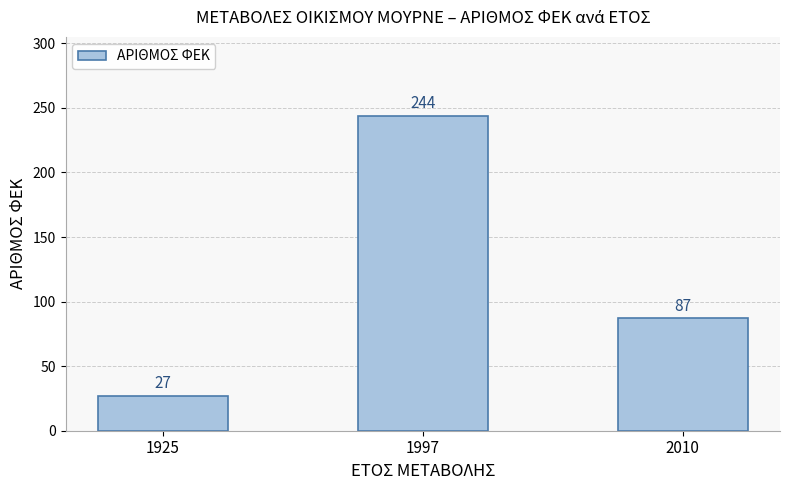

List the labels in order of value, smallest first.

1925, 2010, 1997